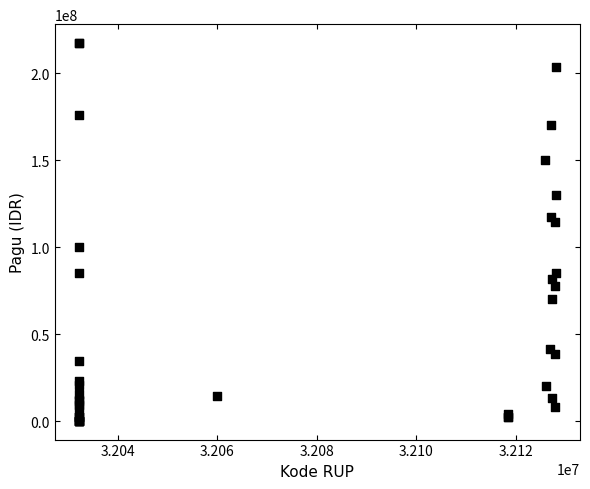

What Y value in the scatter plot is closest to 108830000?

114296000